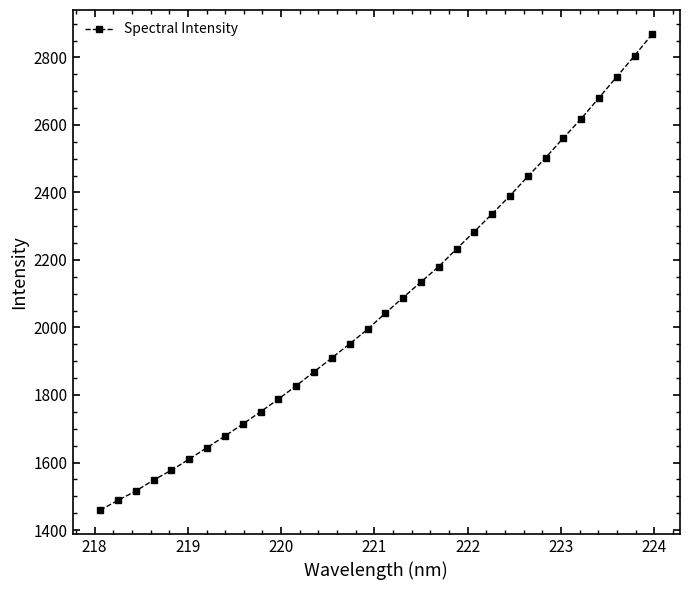

What is the minimum value shown in the chart?

1459.1